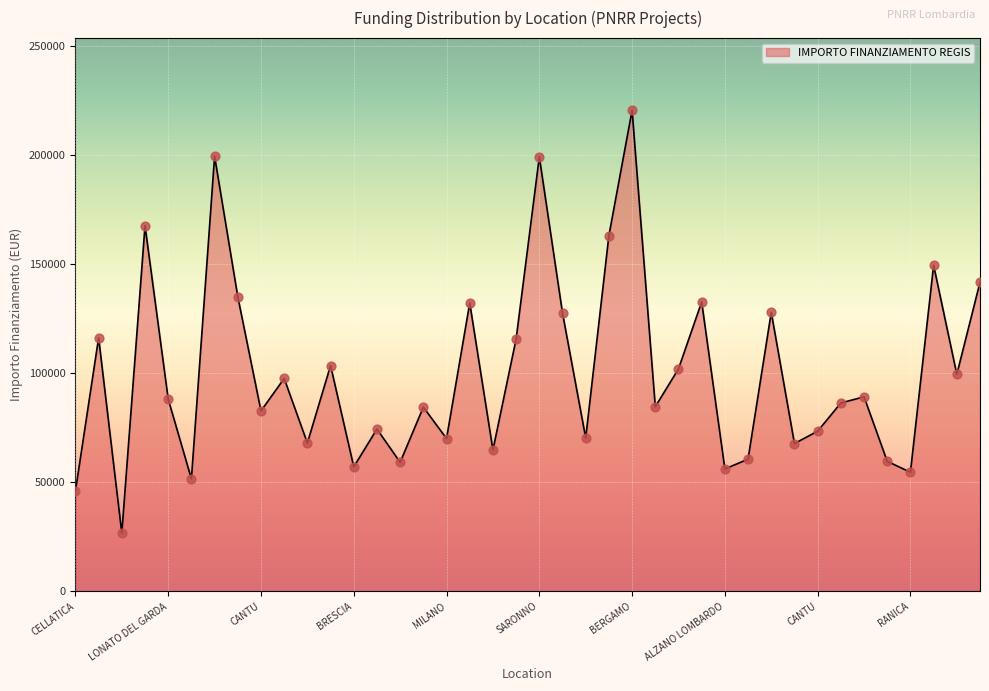

What is the minimum value shown in the chart?

26730.0